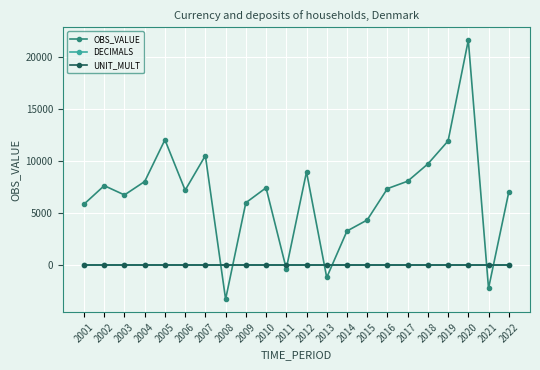

What is the average value of the OBS_VALUE series?

6644.3